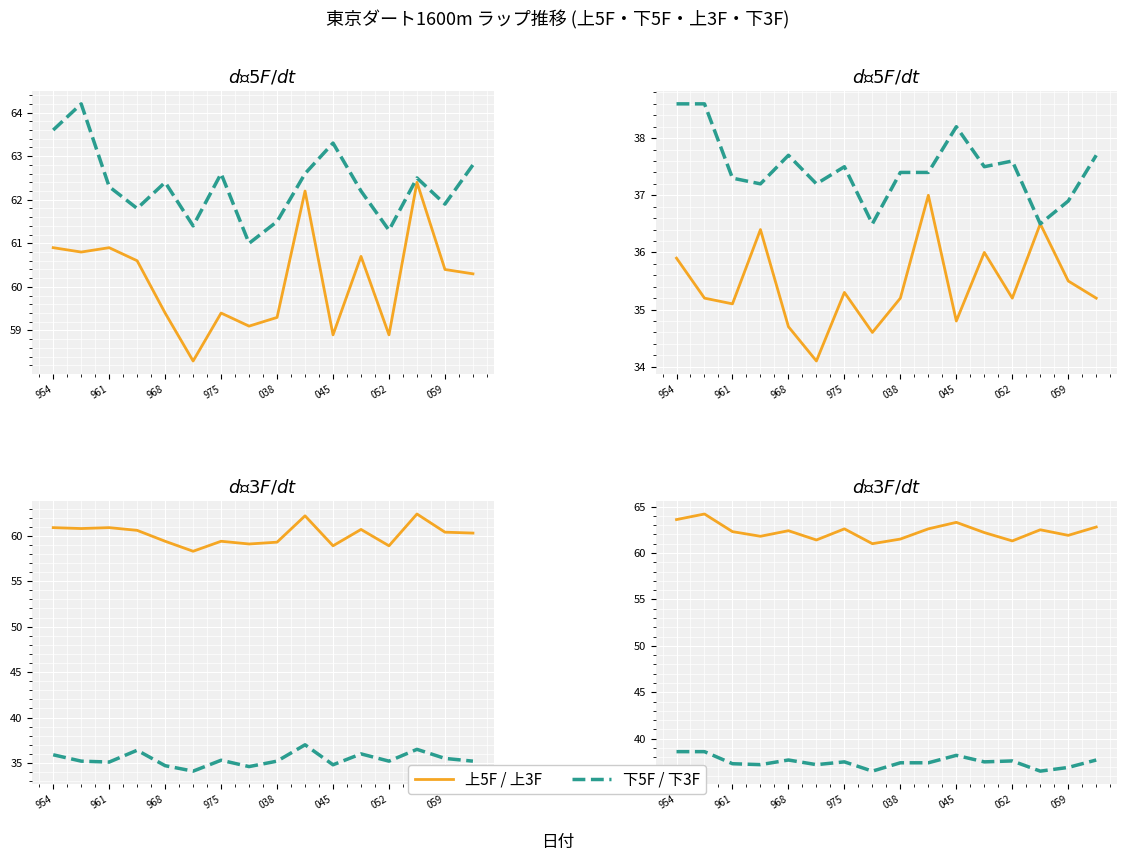

The value of 下3F at 059 is 36.5. True or false?

True